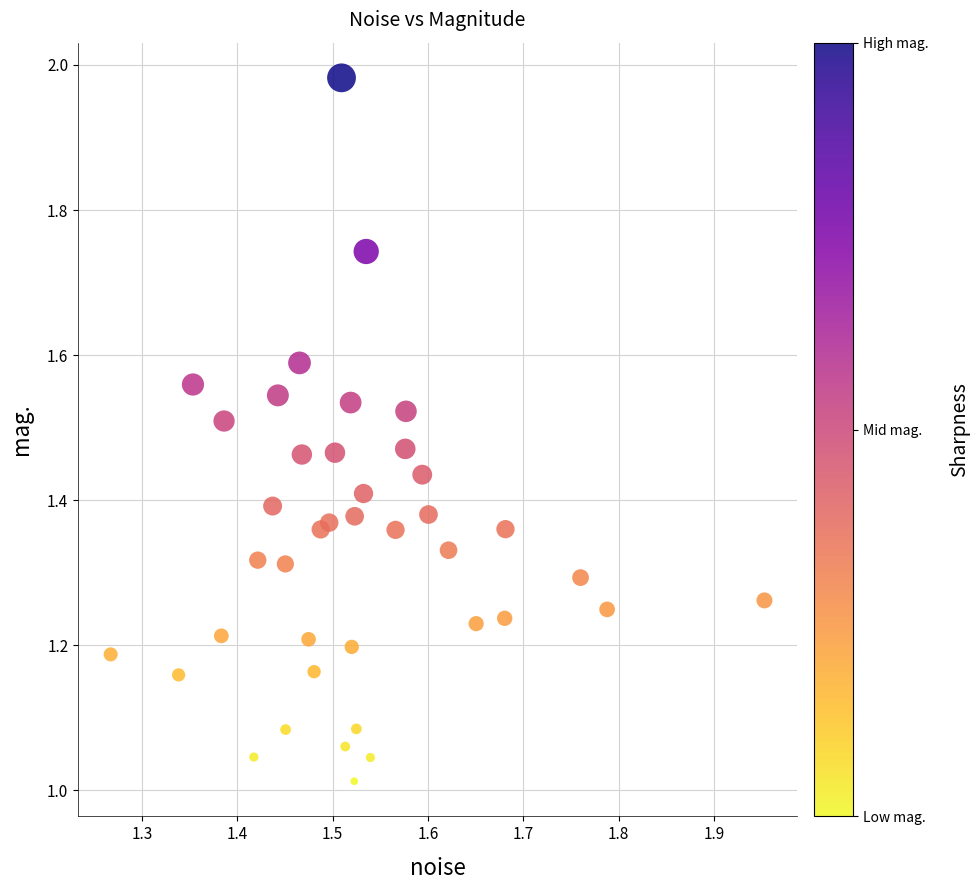

What is the range of X values (max minus min)?

0.7